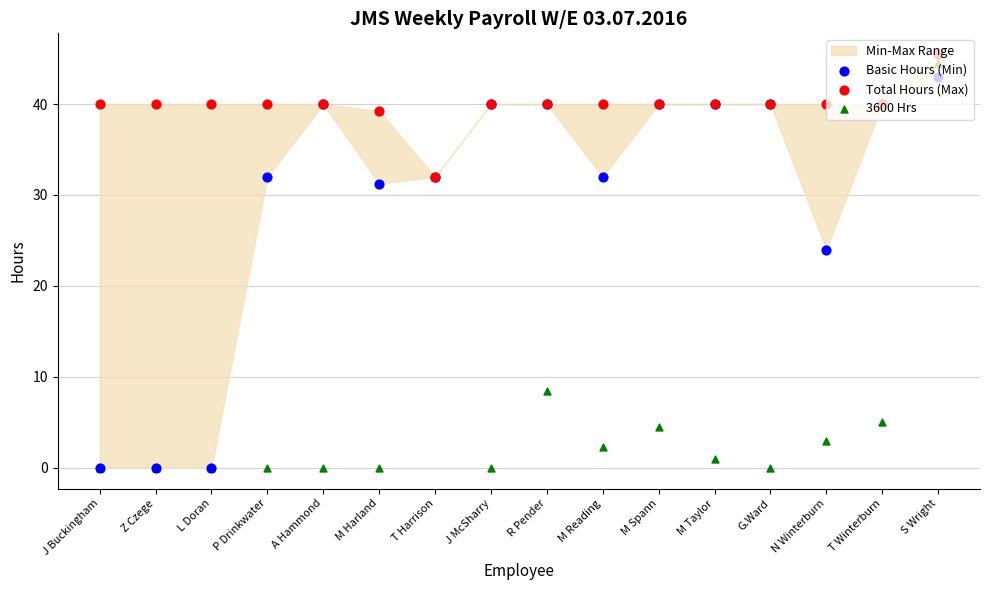

At which category is the sum across all series the highest?

S Wright